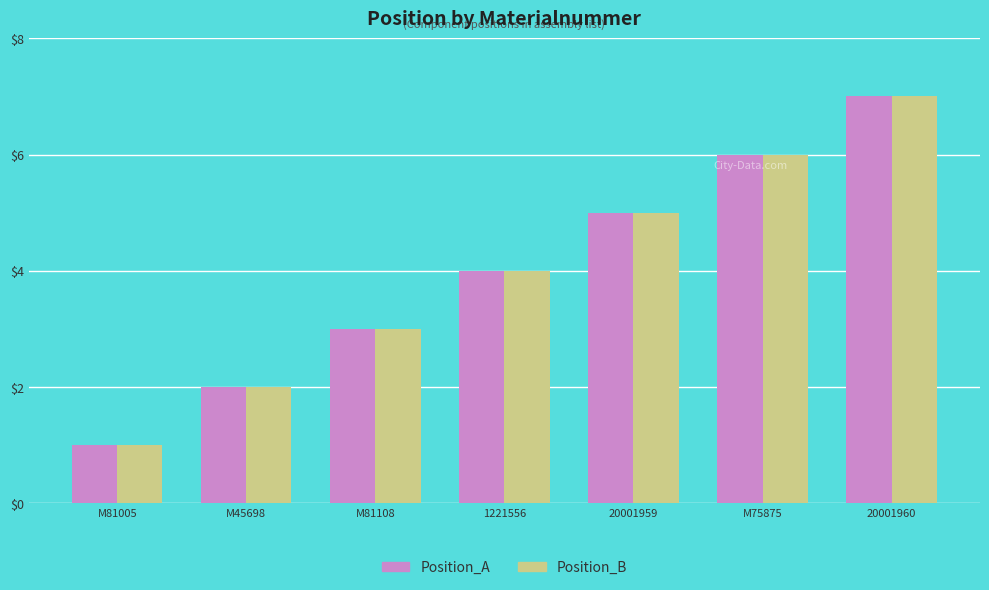

At which category is the sum across all series the highest?

20001960